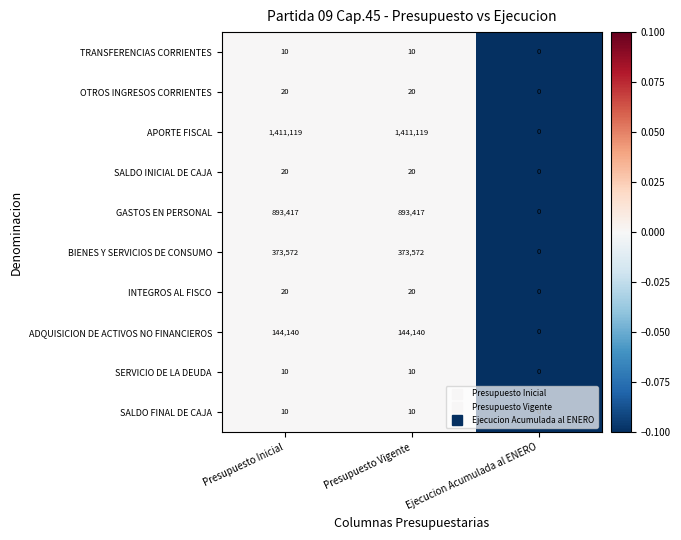

What is the sum of the SALDO FINAL DE CAJA values at Presupuesto Inicial and Presupuesto Vigente?

20